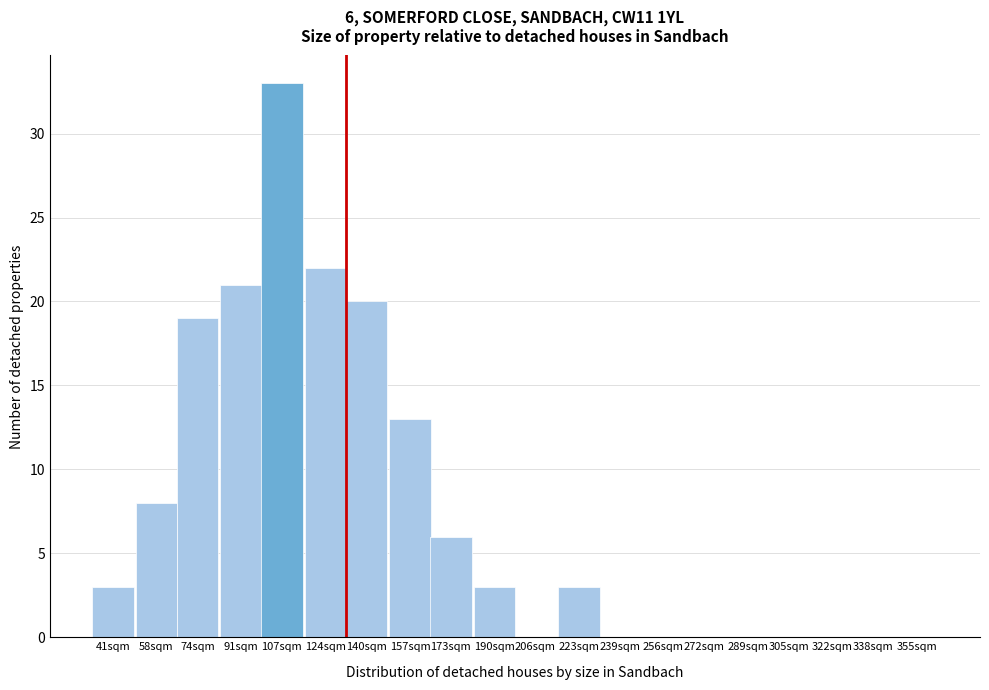

Reading left to right, extract all data points from this chart.

41sqm=3	58sqm=8	74sqm=19	91sqm=21	107sqm=33	124sqm=22	140sqm=20	157sqm=13	173sqm=6	190sqm=3	206sqm=0	223sqm=3	239sqm=0	256sqm=0	272sqm=0	289sqm=0	305sqm=0	322sqm=0	338sqm=0	355sqm=0